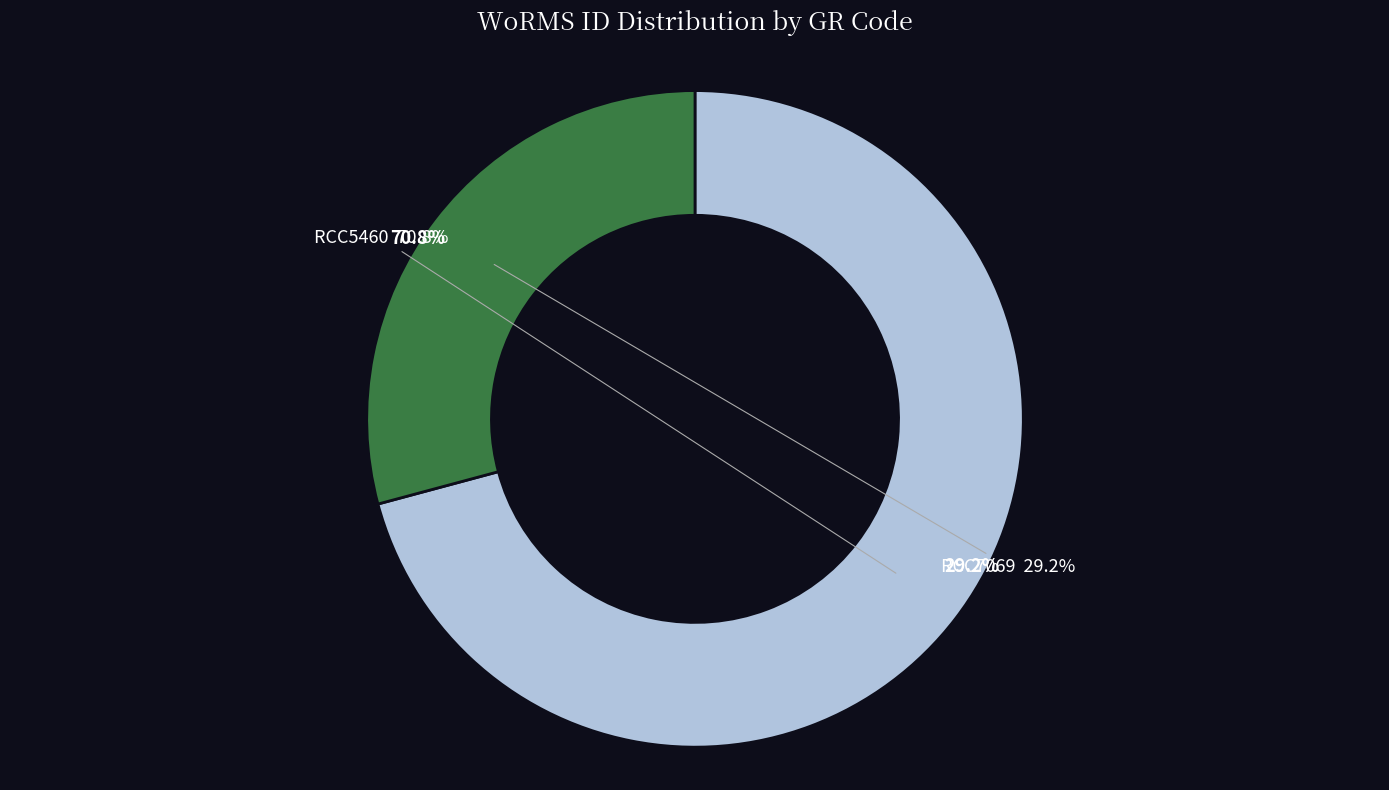

To the nearest percent, what is the difference between the RCC5460 and RCC7069 slice percentages?

42%